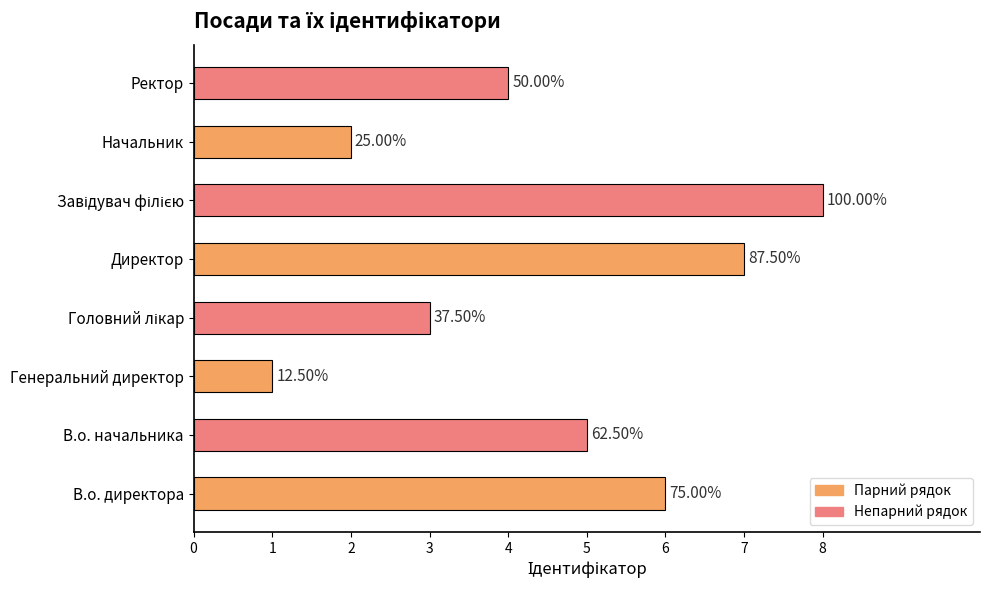

How many bars are there in total?

8